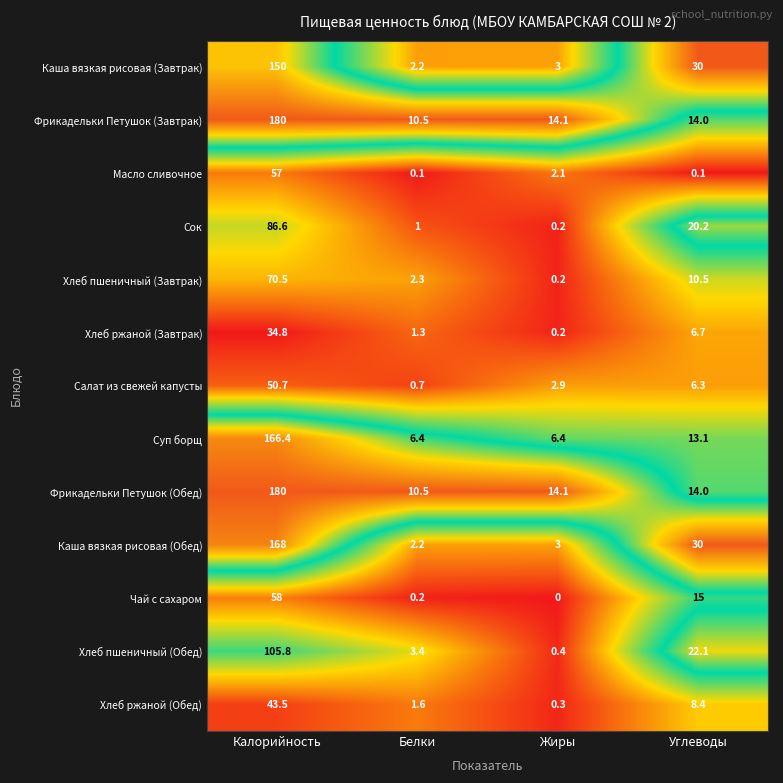

What is the sum of the Хлеб пшеничный (Завтрак) values at Белки and Углеводы?

12.8